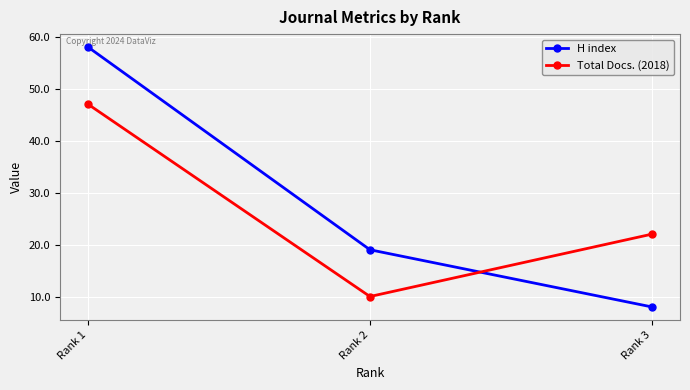

Reading left to right, extract all data points from this chart.

H index: 58	19	8
Total Docs. (2018): 47	10	22